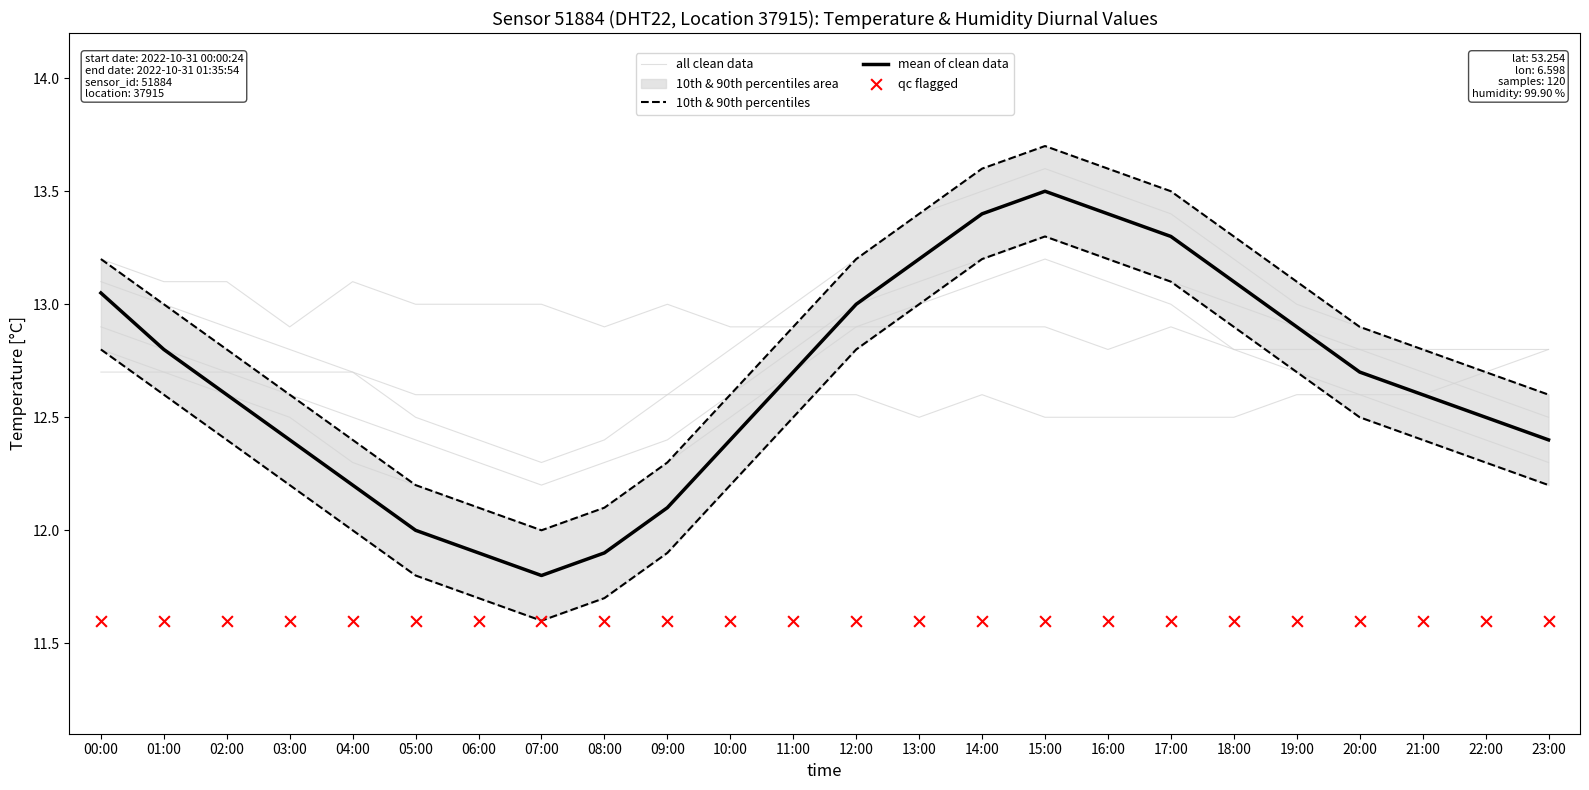

Which series contains the lowest Y value?

10th & 90th percentiles